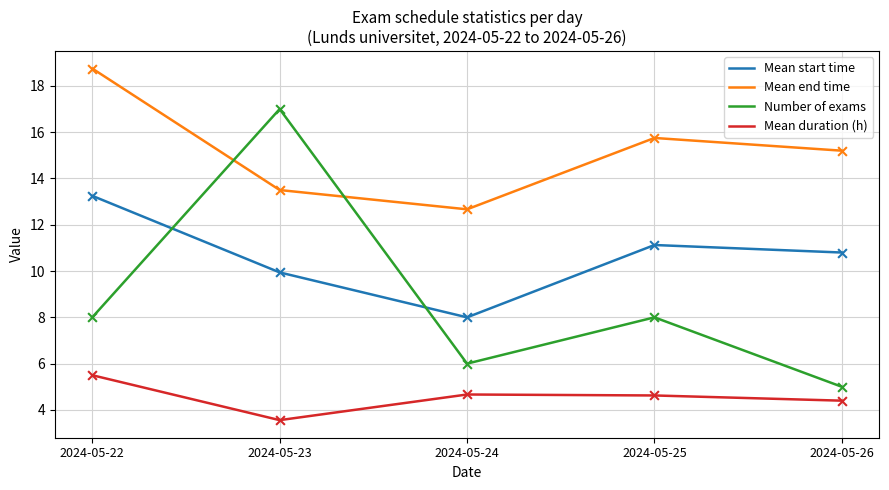

What are all the series names shown in the legend?

Mean start time, Mean end time, Number of exams, Mean duration (h)